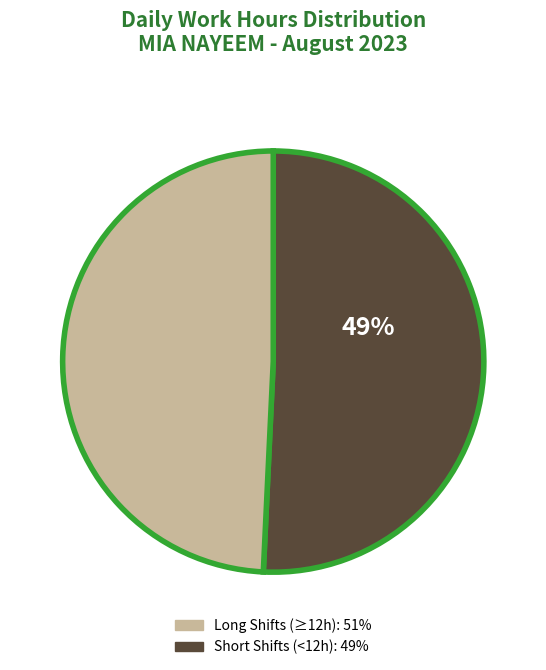

Does any single category account for the majority?

Yes